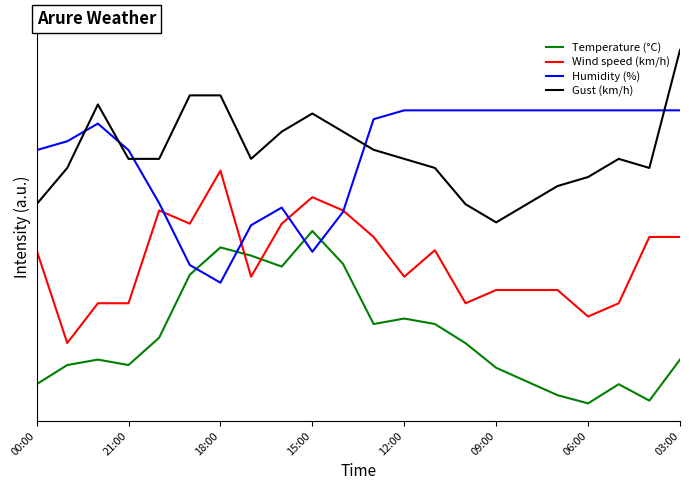

What is the difference between the maximum and minimum values in the Gust (km/h) series?

1.0